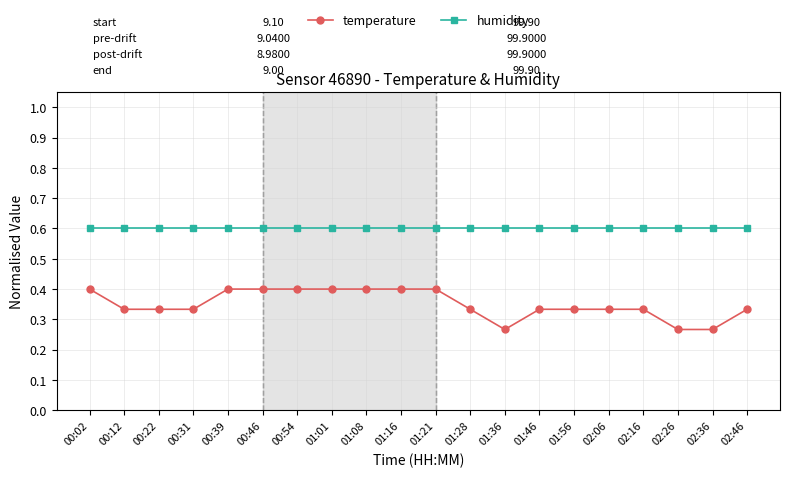

Is it true that humidity equals 0.3 at 00:31?

False